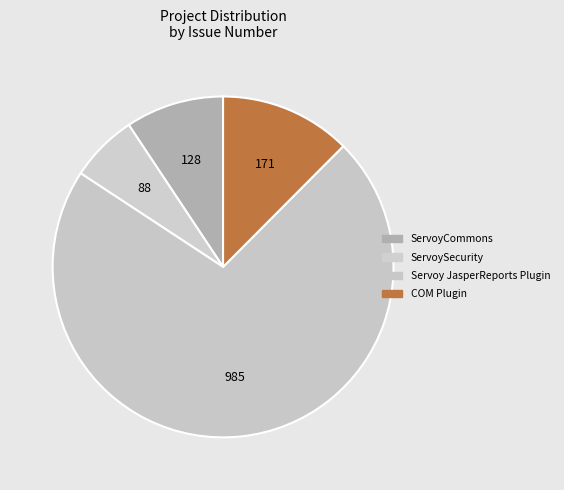

Which has a higher value, COM Plugin or Servoy JasperReports Plugin?

Servoy JasperReports Plugin